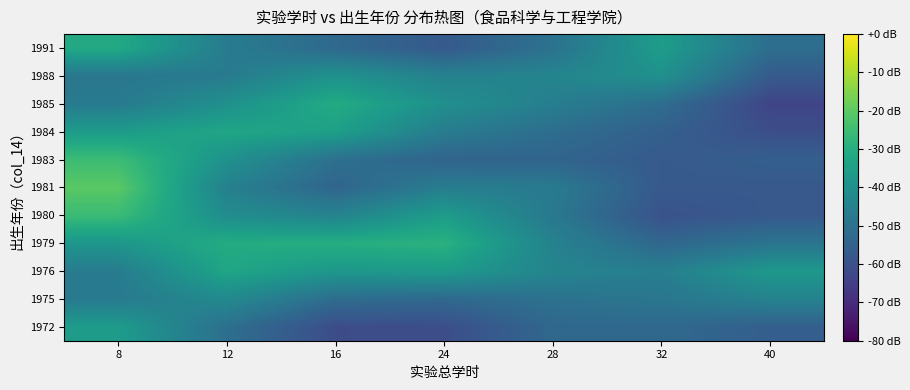

At which category is the sum across all series the highest?

8